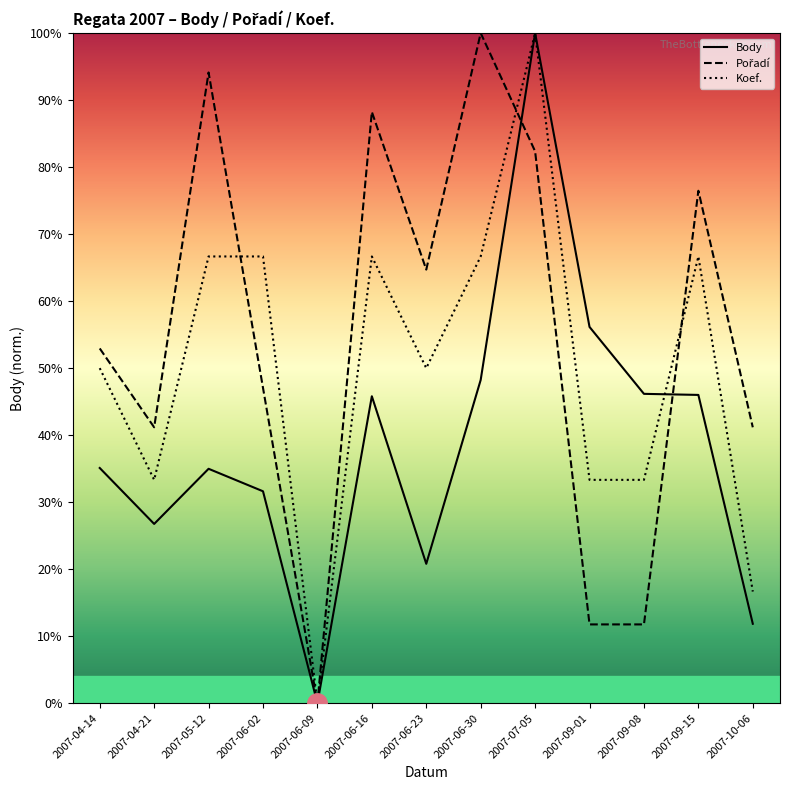

What is the label of the 2nd point from the left?

2007-04-21